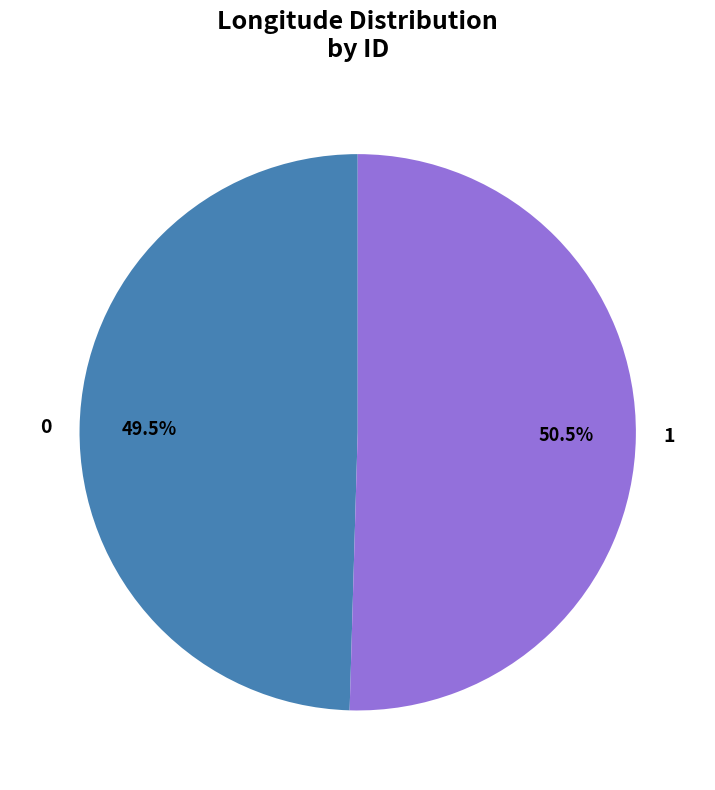

To the nearest percent, what is the difference between the 1 and 0 slice percentages?

1%